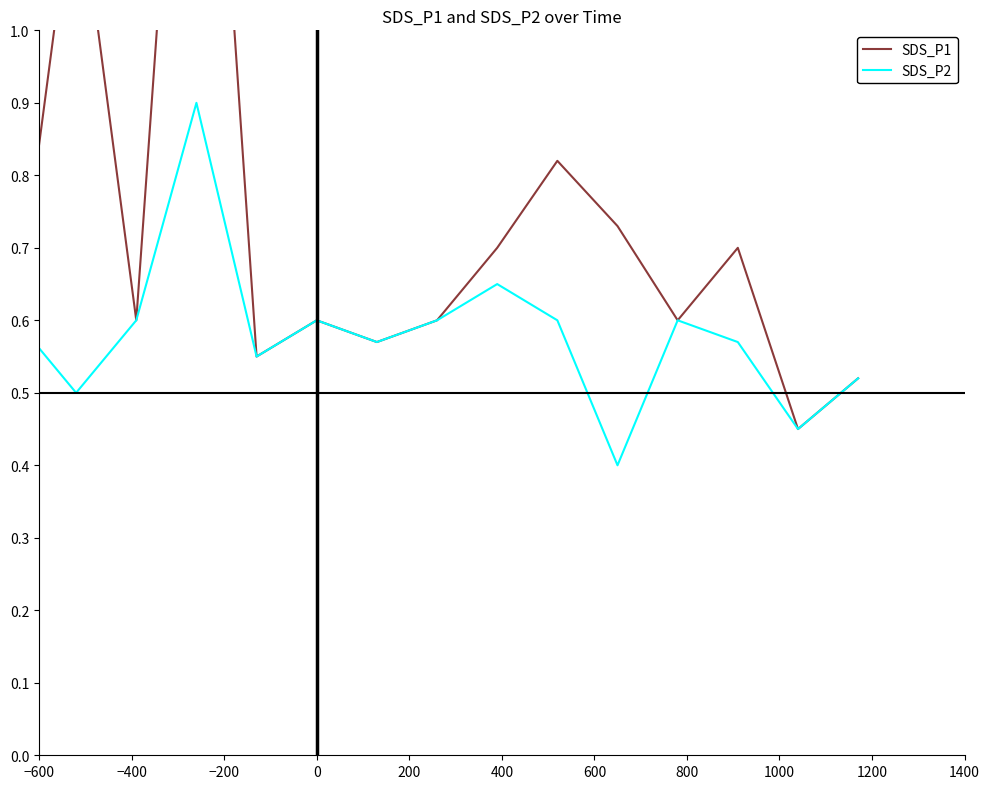

What is the maximum value shown in the chart?

1.8